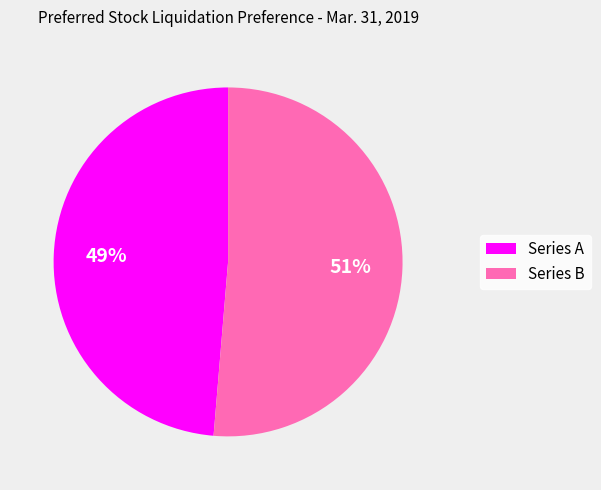

How many segments does this pie chart have?

2